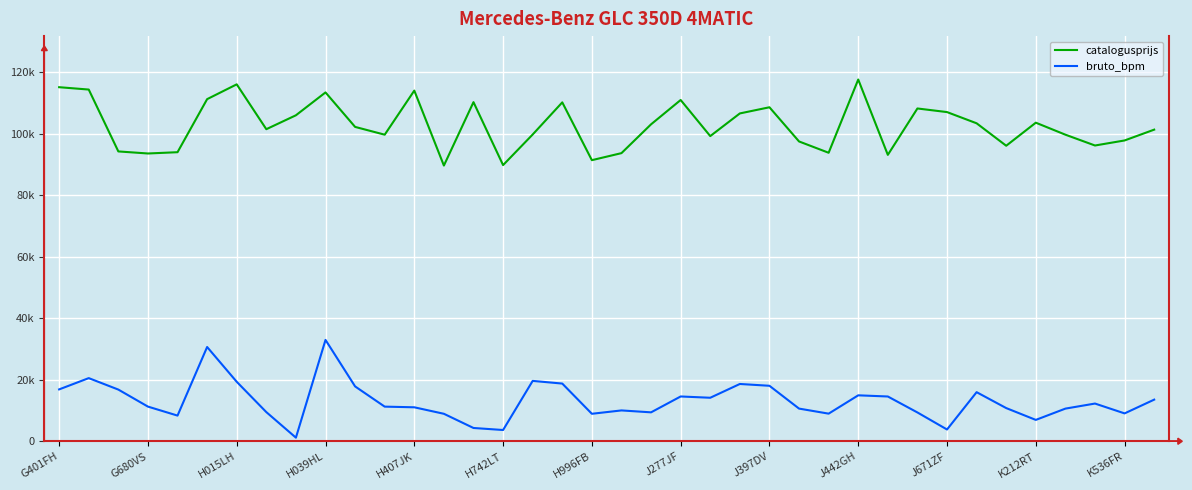

What are all the series names shown in the legend?

catalogusprijs, bruto_bpm